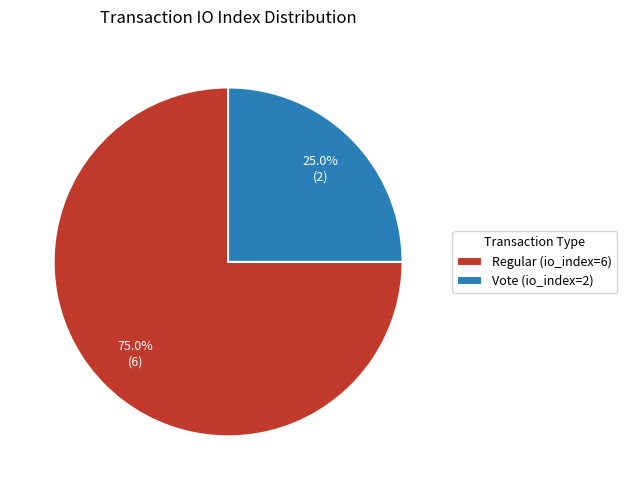

To the nearest percent, what portion does Regular (io_index=6) represent?

75%